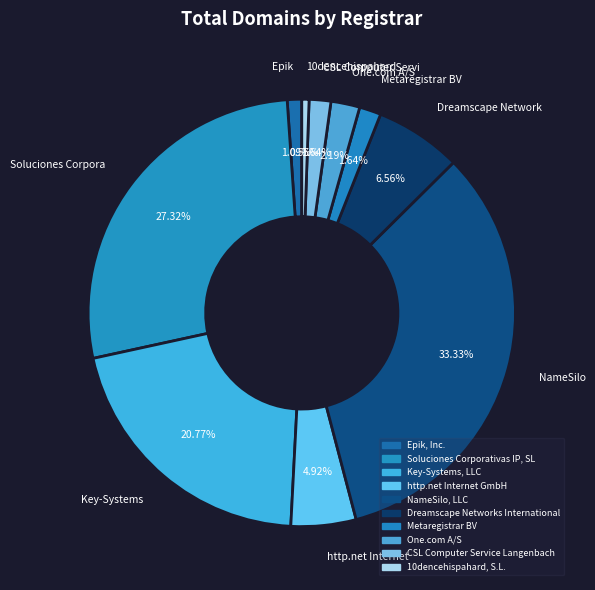

What percentage is NOT represented by http.net Internet GmbH?

95.1%